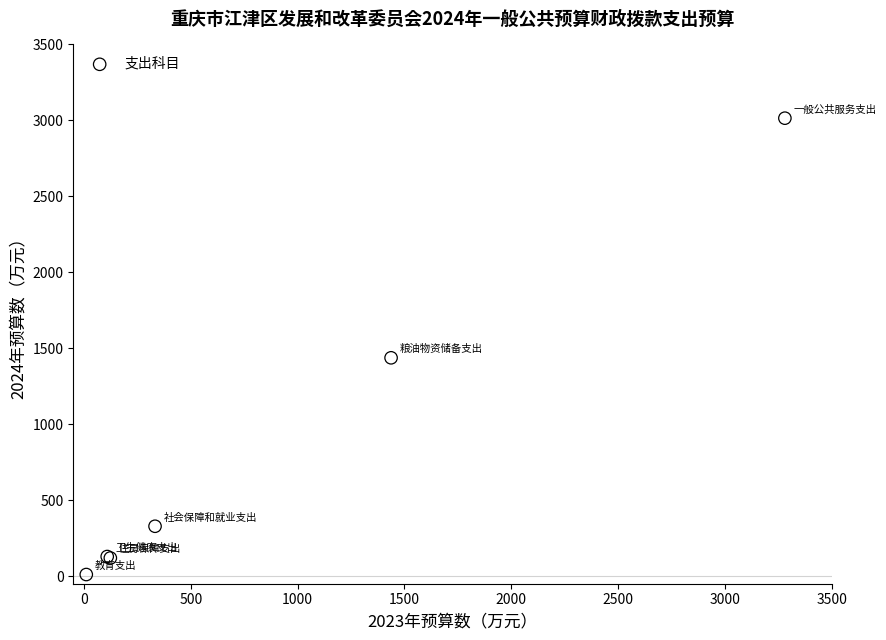

What Y value in the scatter plot is closest to 1512?

1437.2